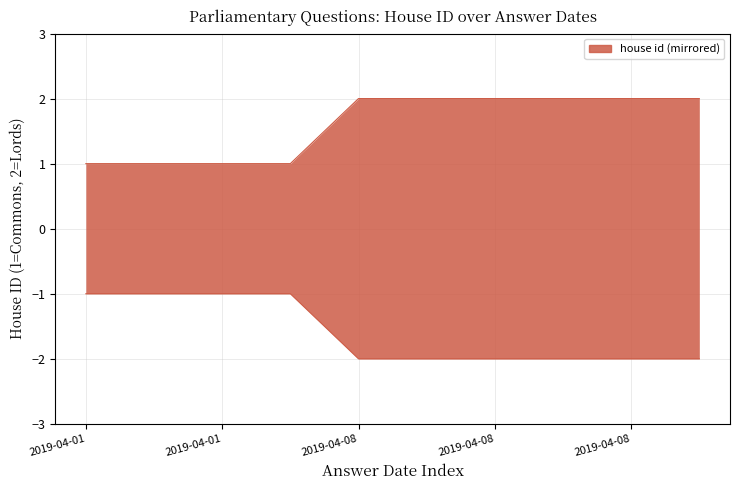

What is the value of the House of Commons point at the 10th from the left?

2